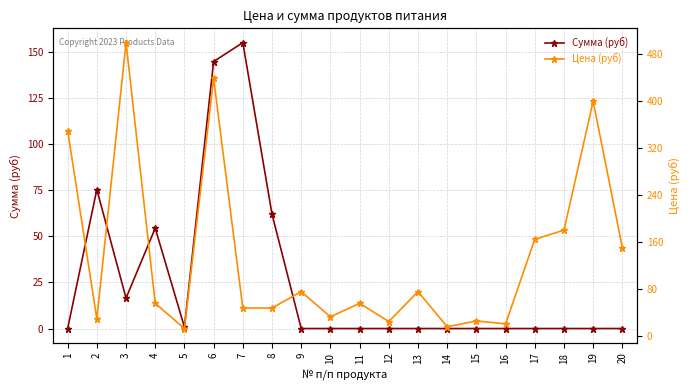

What is the difference between the maximum and second lowest values in the Цена (руб) series?

485.0